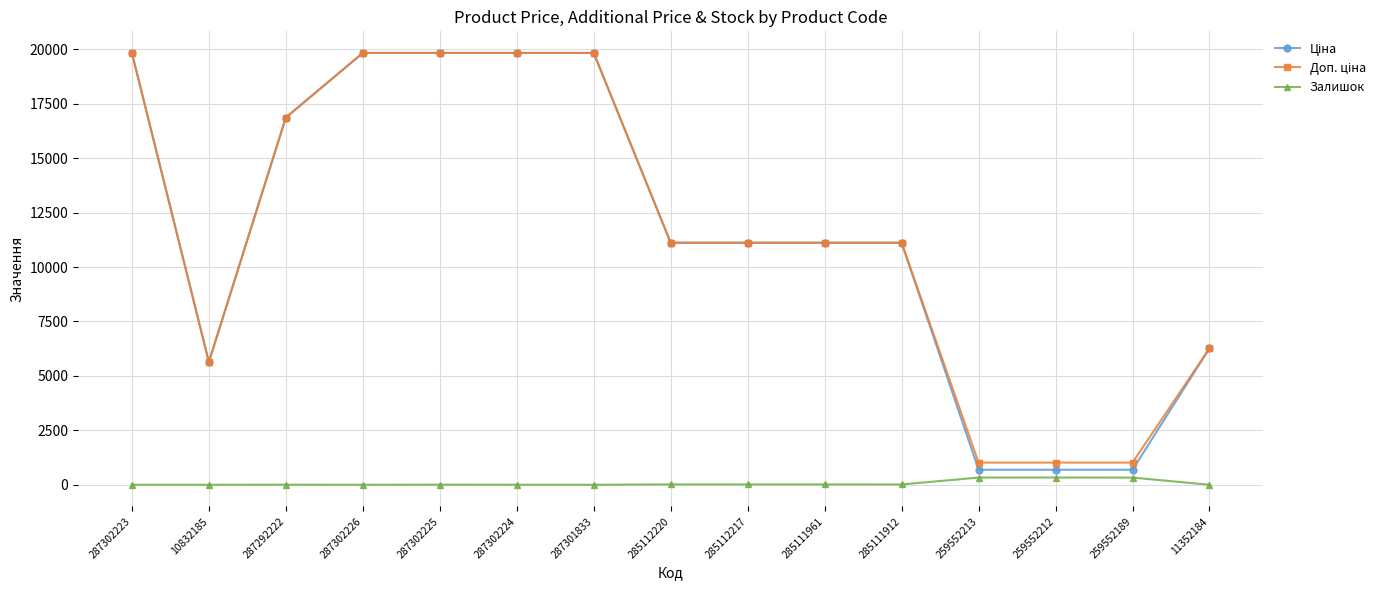

What is the label of the 13th point from the left?

259552212